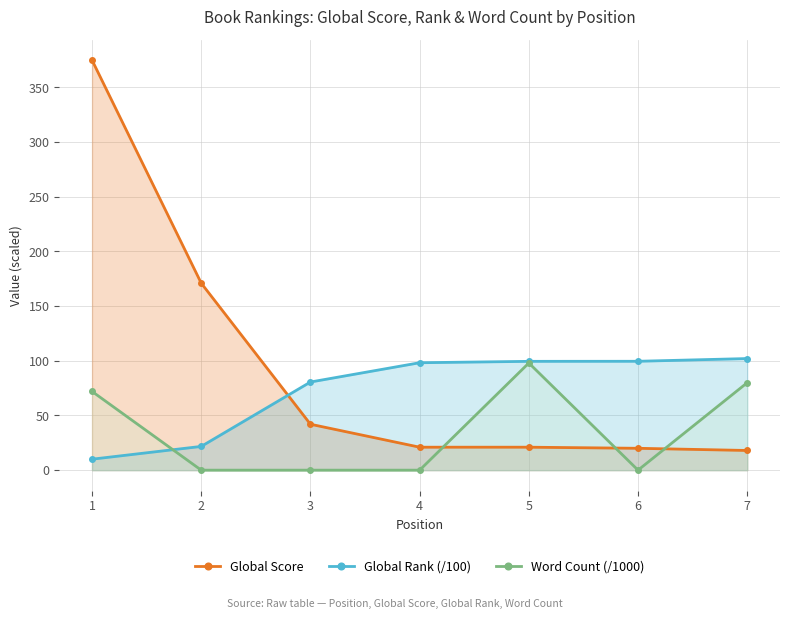

Does the chart display data point markers on the line(s)?

Yes